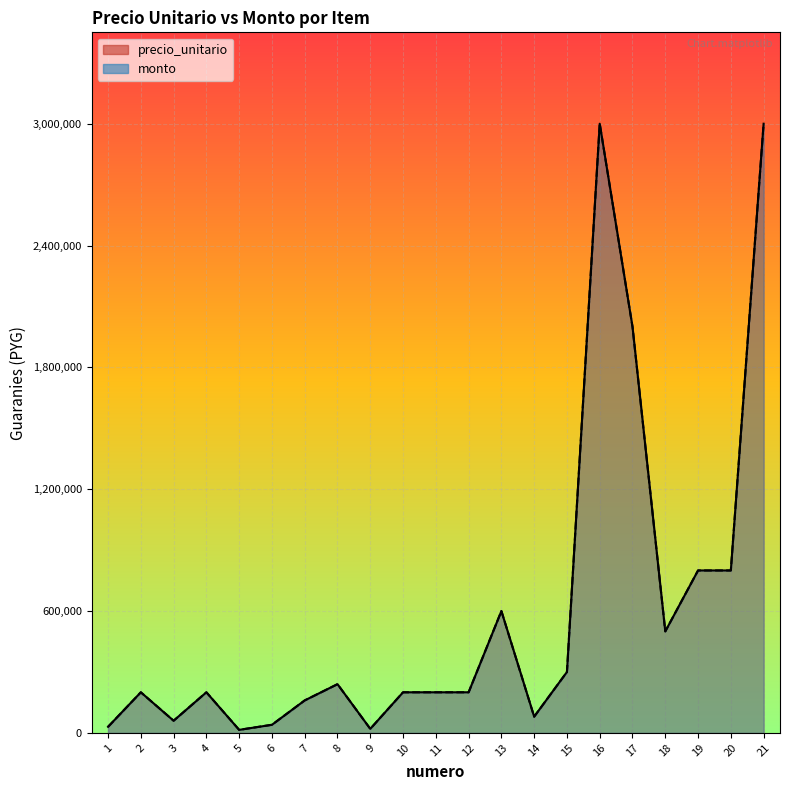

At which label does monto first exceed 200000?

8